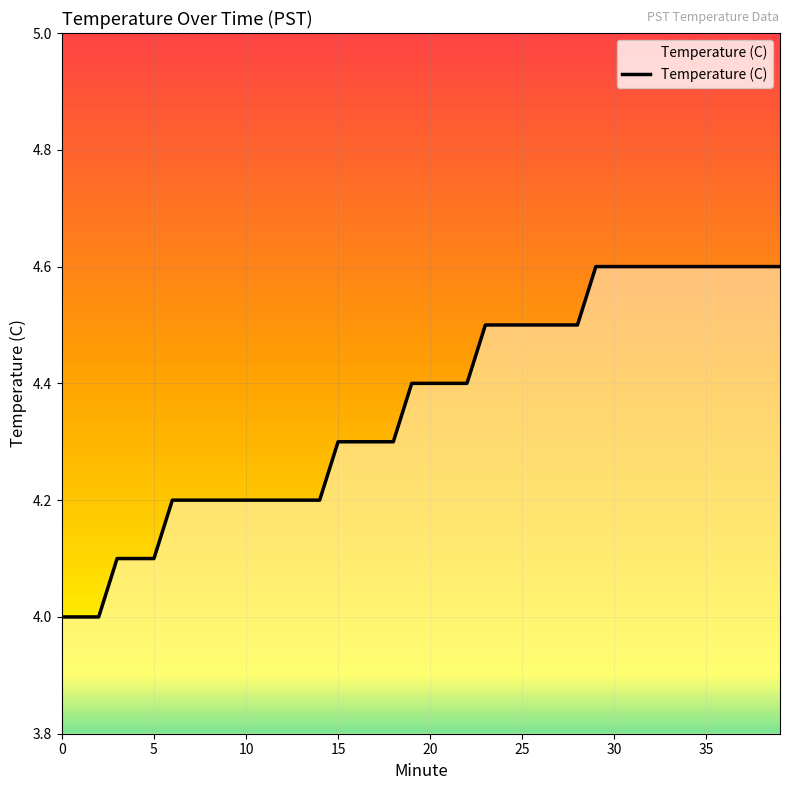

What is the difference between the maximum and minimum values?

0.6